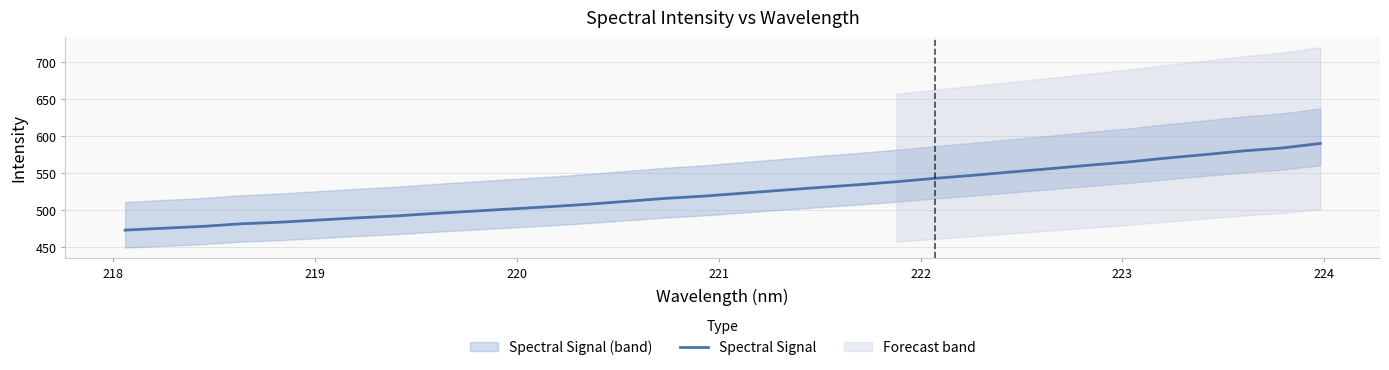

True or false: there are more than 1 points higher than both neighbors.

False